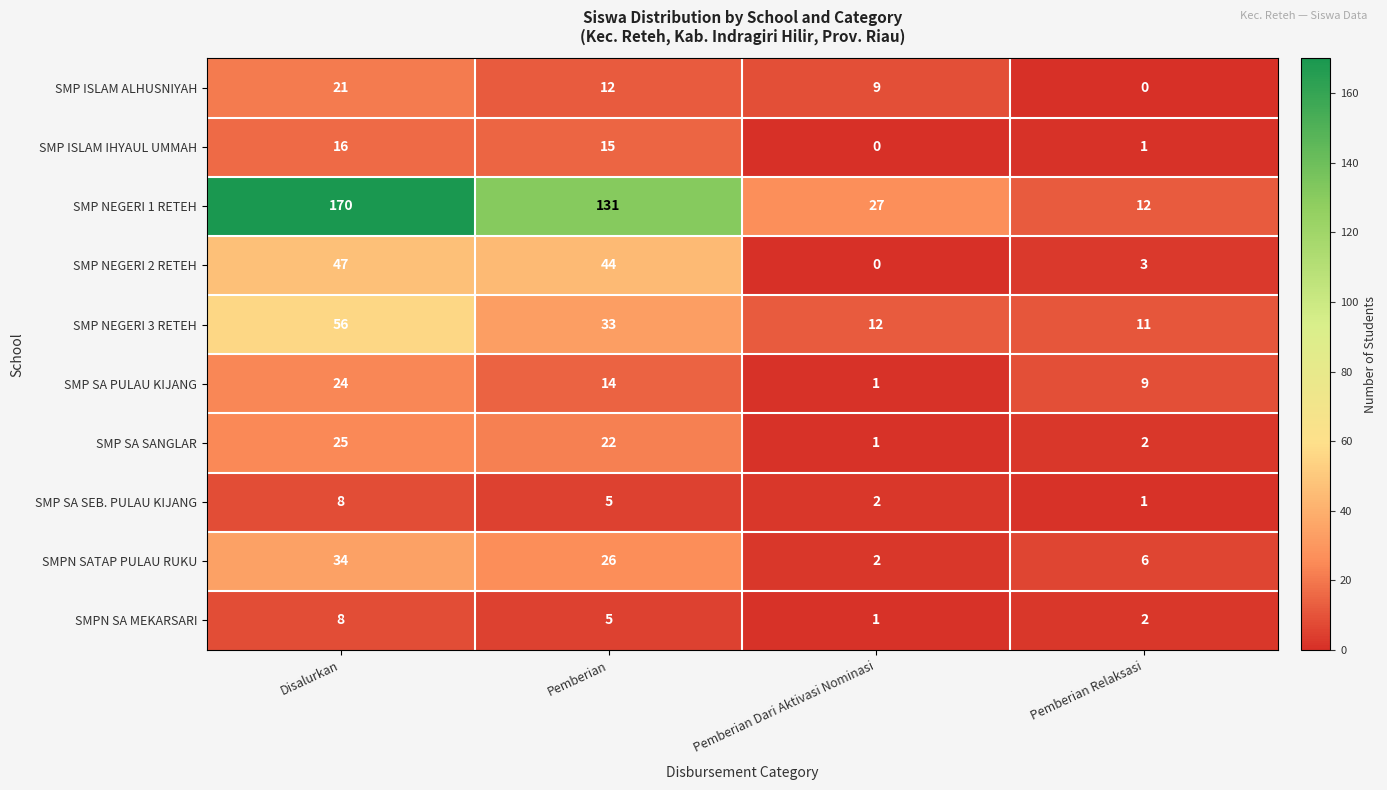

How many categories are shown in the chart?

4